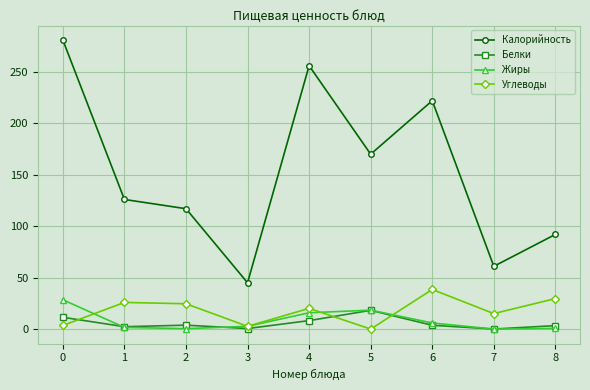

Is the value of Углеводы at 2 greater than the value of Белки at 5?

Yes